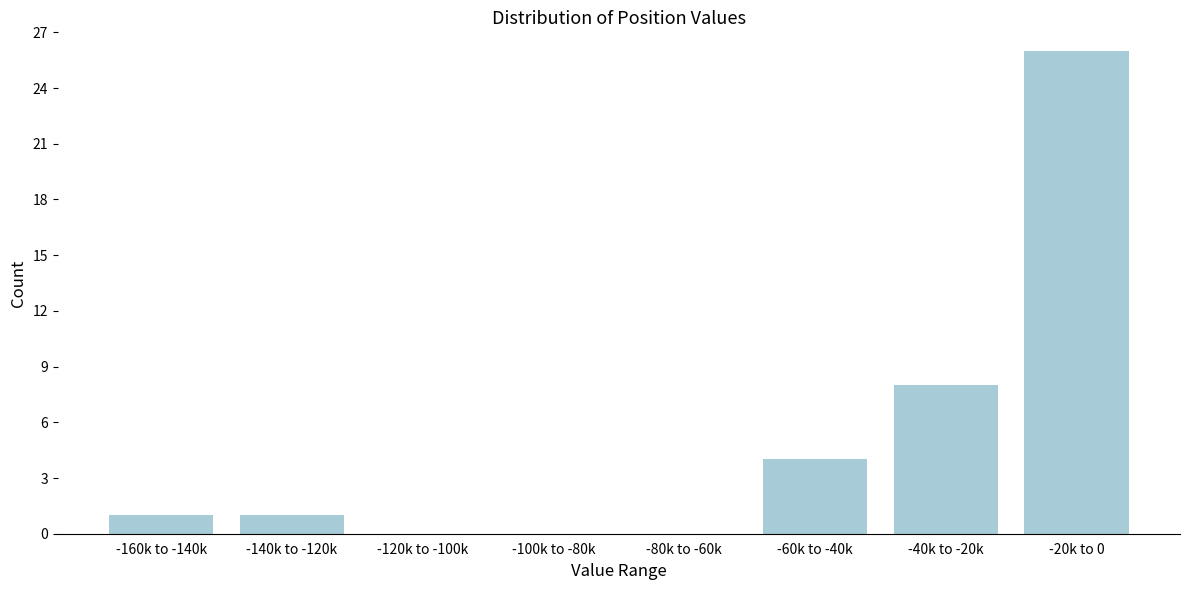

Reading left to right, what are all the values shown in this chart?

-160k to -140k=1	-140k to -120k=1	-120k to -100k=0	-100k to -80k=0	-80k to -60k=0	-60k to -40k=4	-40k to -20k=8	-20k to 0=26